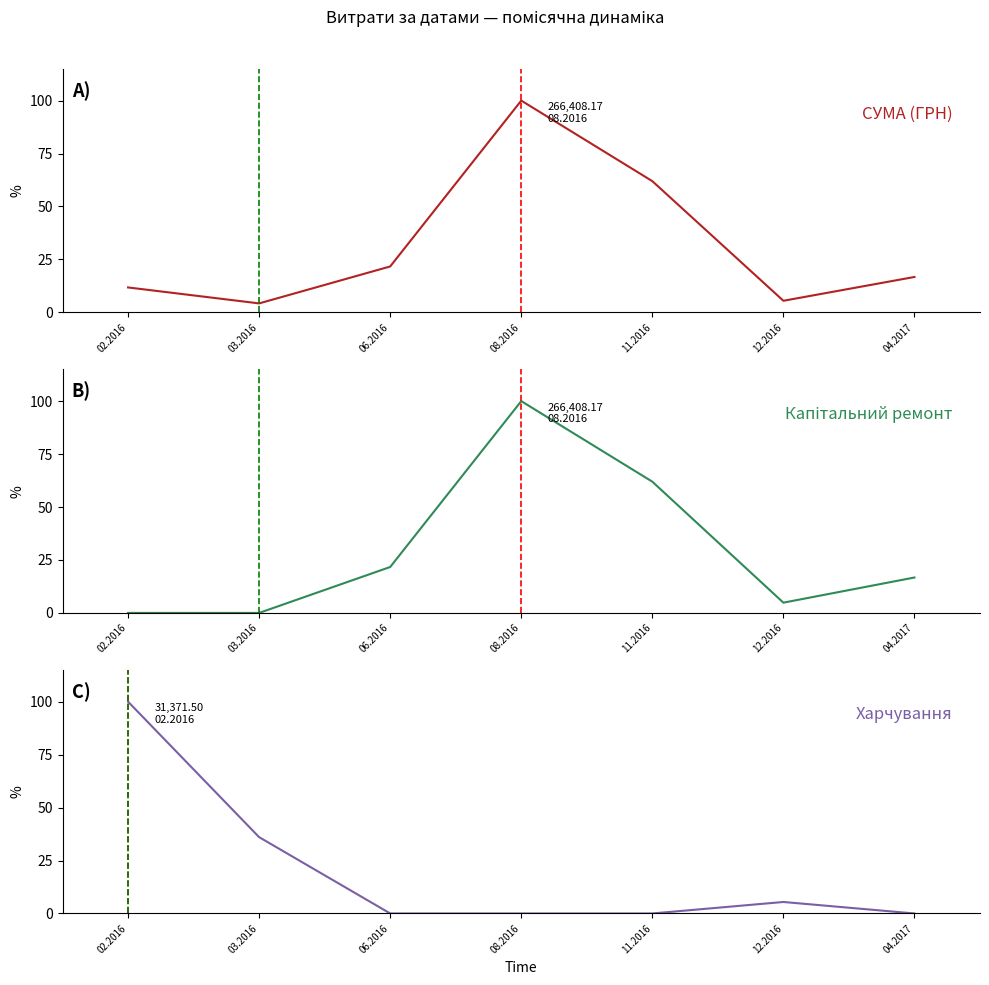

Read the СУМА (ГРН) value at 04.2017.

16.7